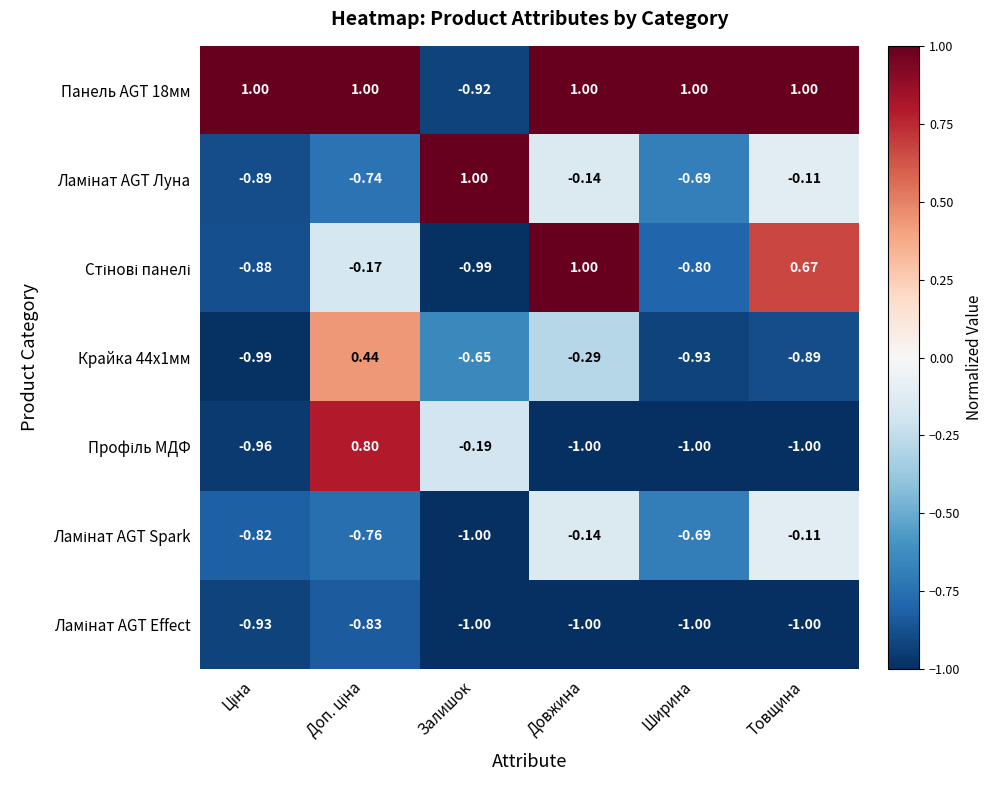

At which label does Панель AGT 18мм reach its minimum?

Залишок